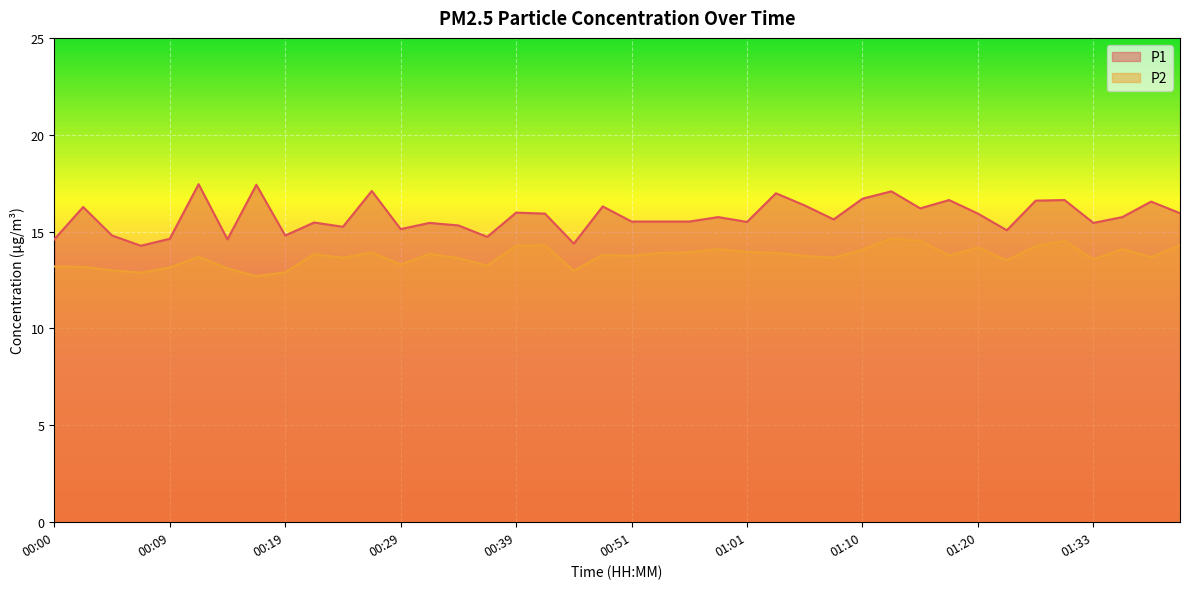

In P2, how many points are lower than both neighbors (excluding endpoints)?

12